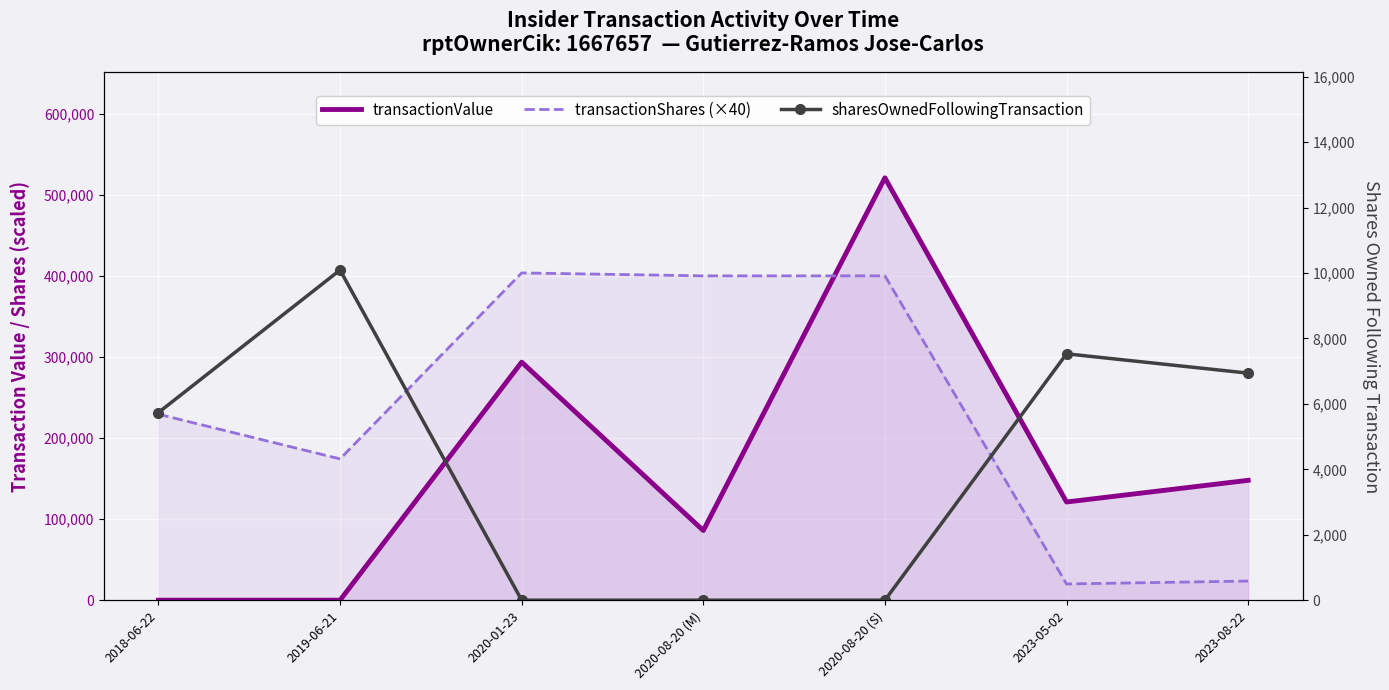

At which category does the chart reach its minimum across all series?

2018-06-22